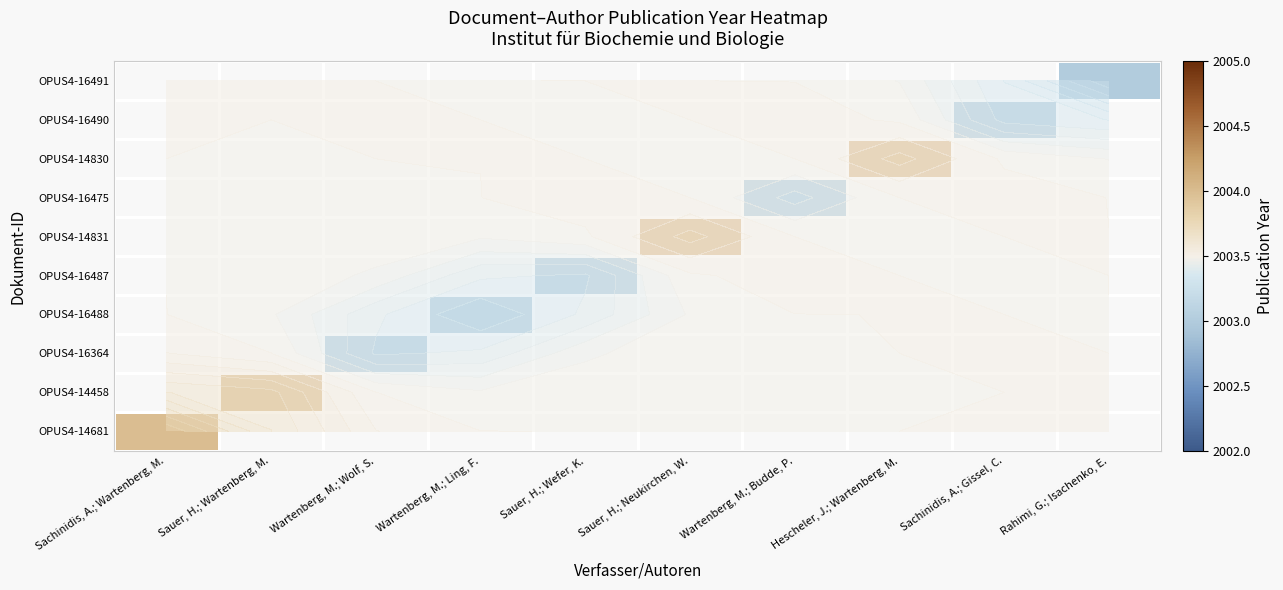

What value does the OPUS4-16487 series have at Sauer, H.; Wefer, K.?

2003.0